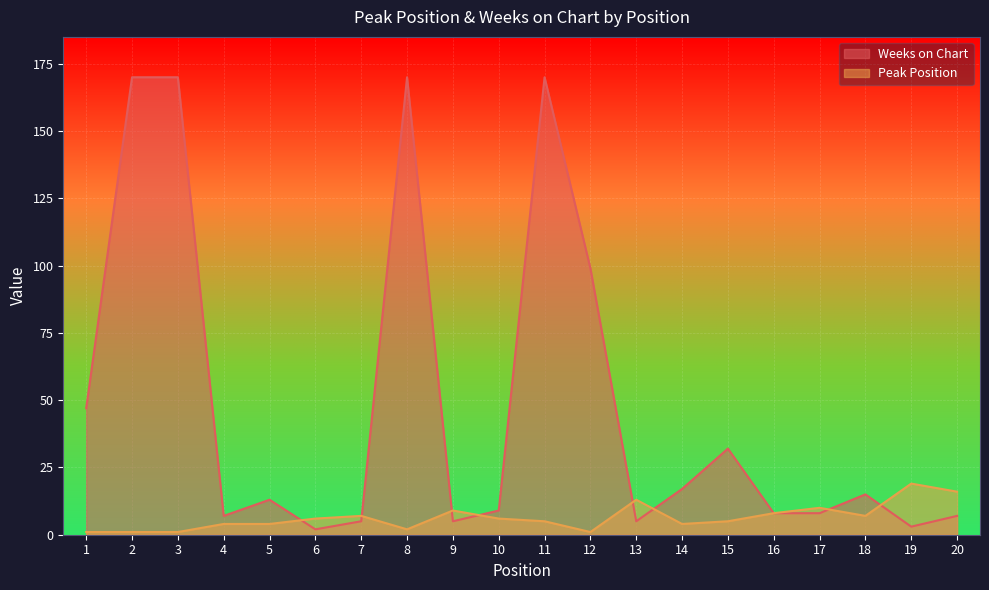

Which series has the largest total across all categories?

Weeks on Chart